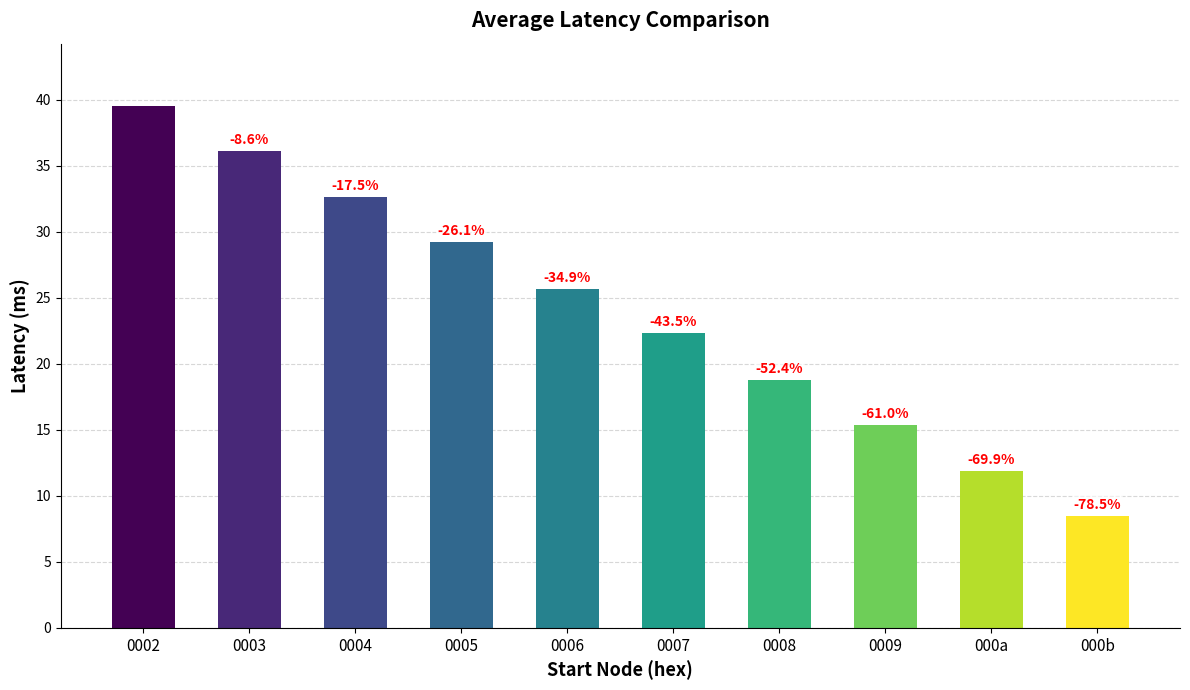

How many bars are there in total?

10